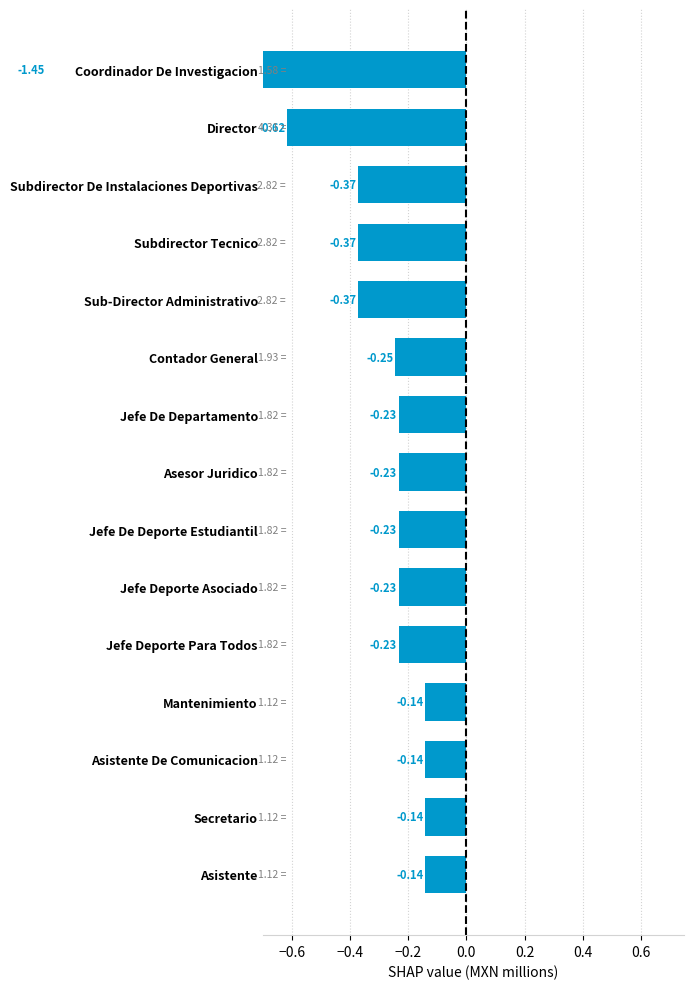

The value at Secretario is -0.1. True or false?

True